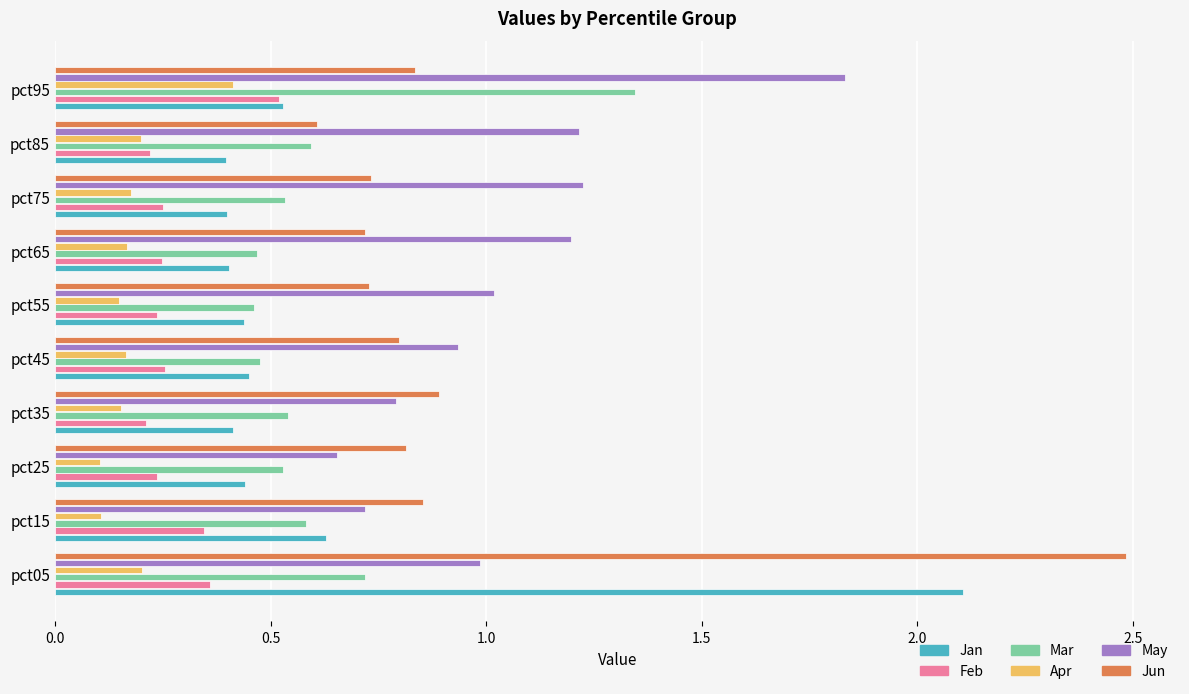

How many series are shown in this chart?

6